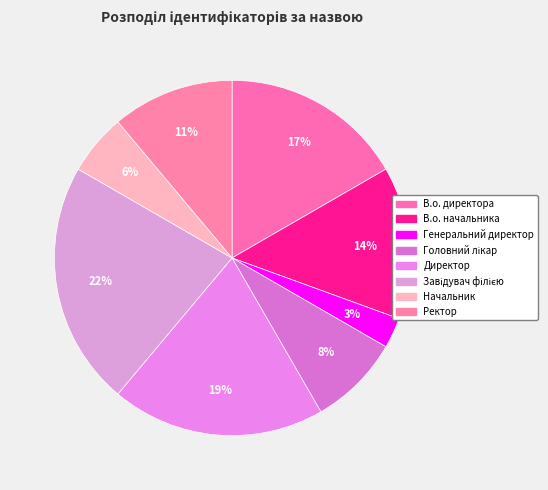

To the nearest percent, what portion does Директор represent?

19%